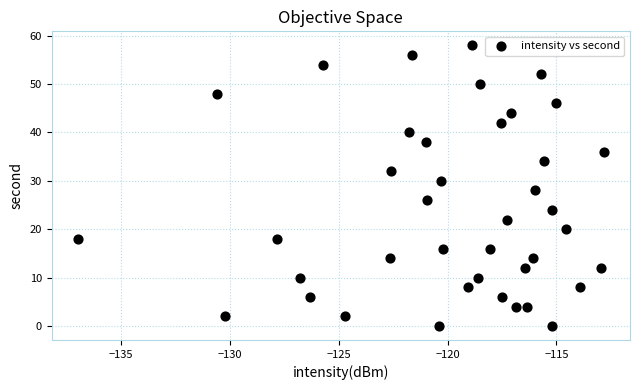

What is the range of Y values (max minus min)?

58